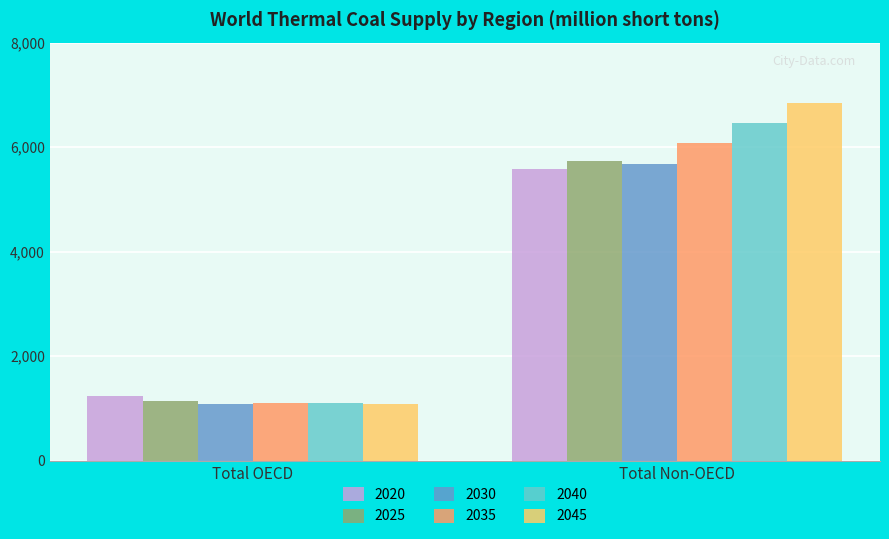

Does the chart contain stacked bars?

No